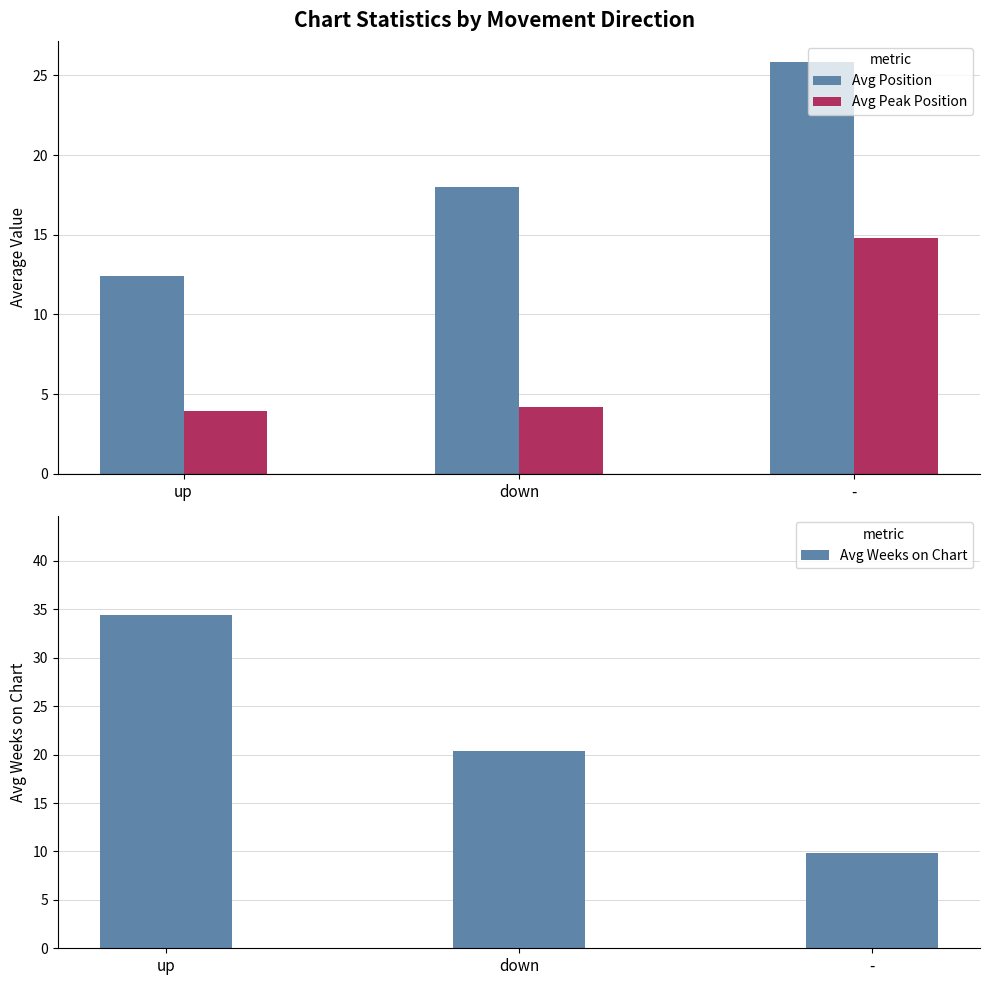

What is the difference between the maximum and minimum values in the Avg Weeks on Chart series?

24.6